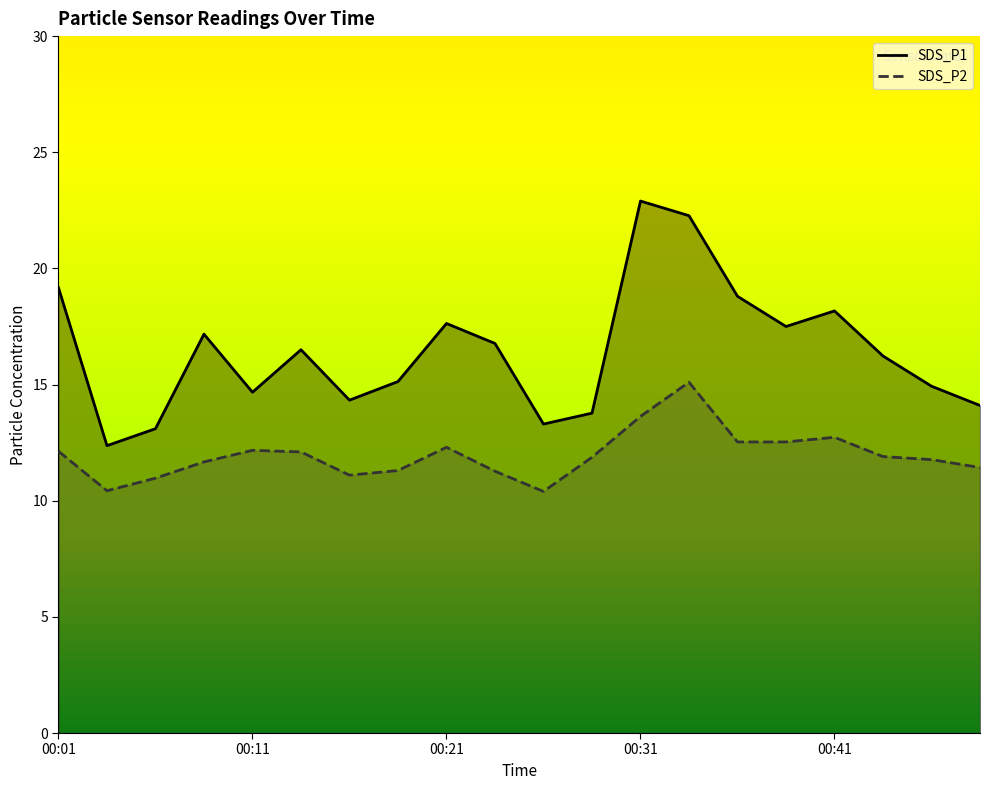

True or false: SDS_P1 and SDS_P2 intersect in this chart.

False